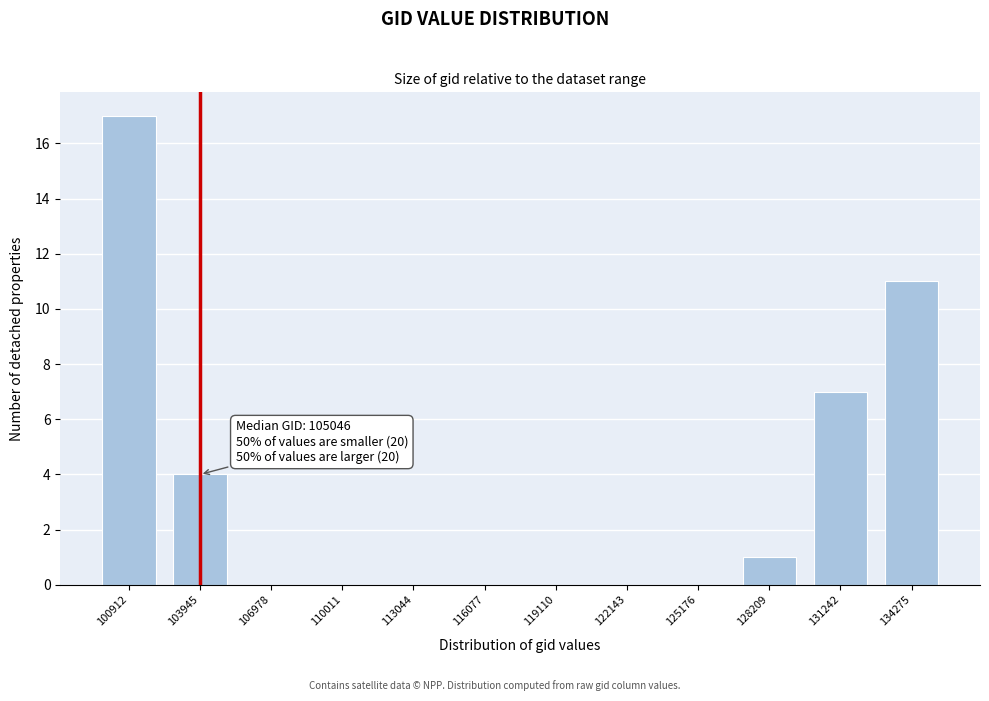

Reading right to left, what are all the values shown in this chart?

134275=11	131242=7	128209=1	125176=0	122143=0	119110=0	116077=0	113044=0	110011=0	106978=0	103945=4	100912=17